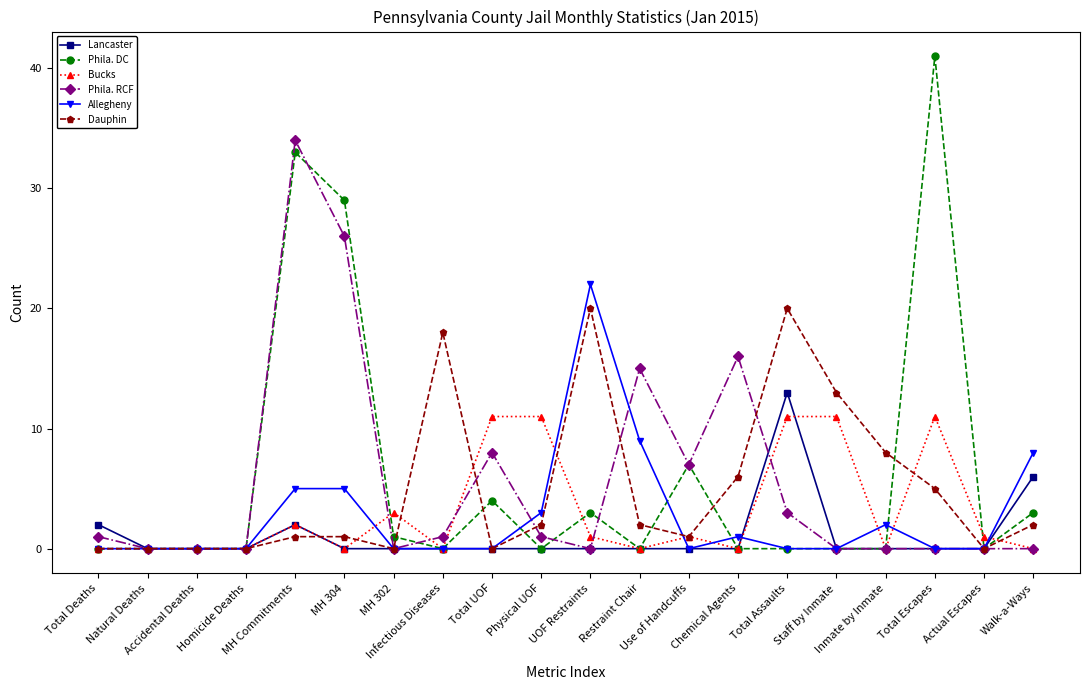

Where does the Bucks series first go above 1?

MH Commitments